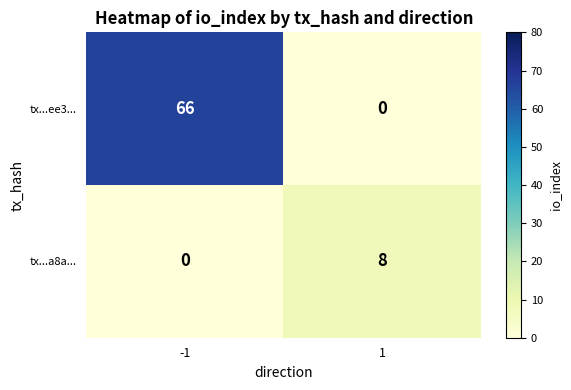

What is the average value of the tx...ee3... series?

33